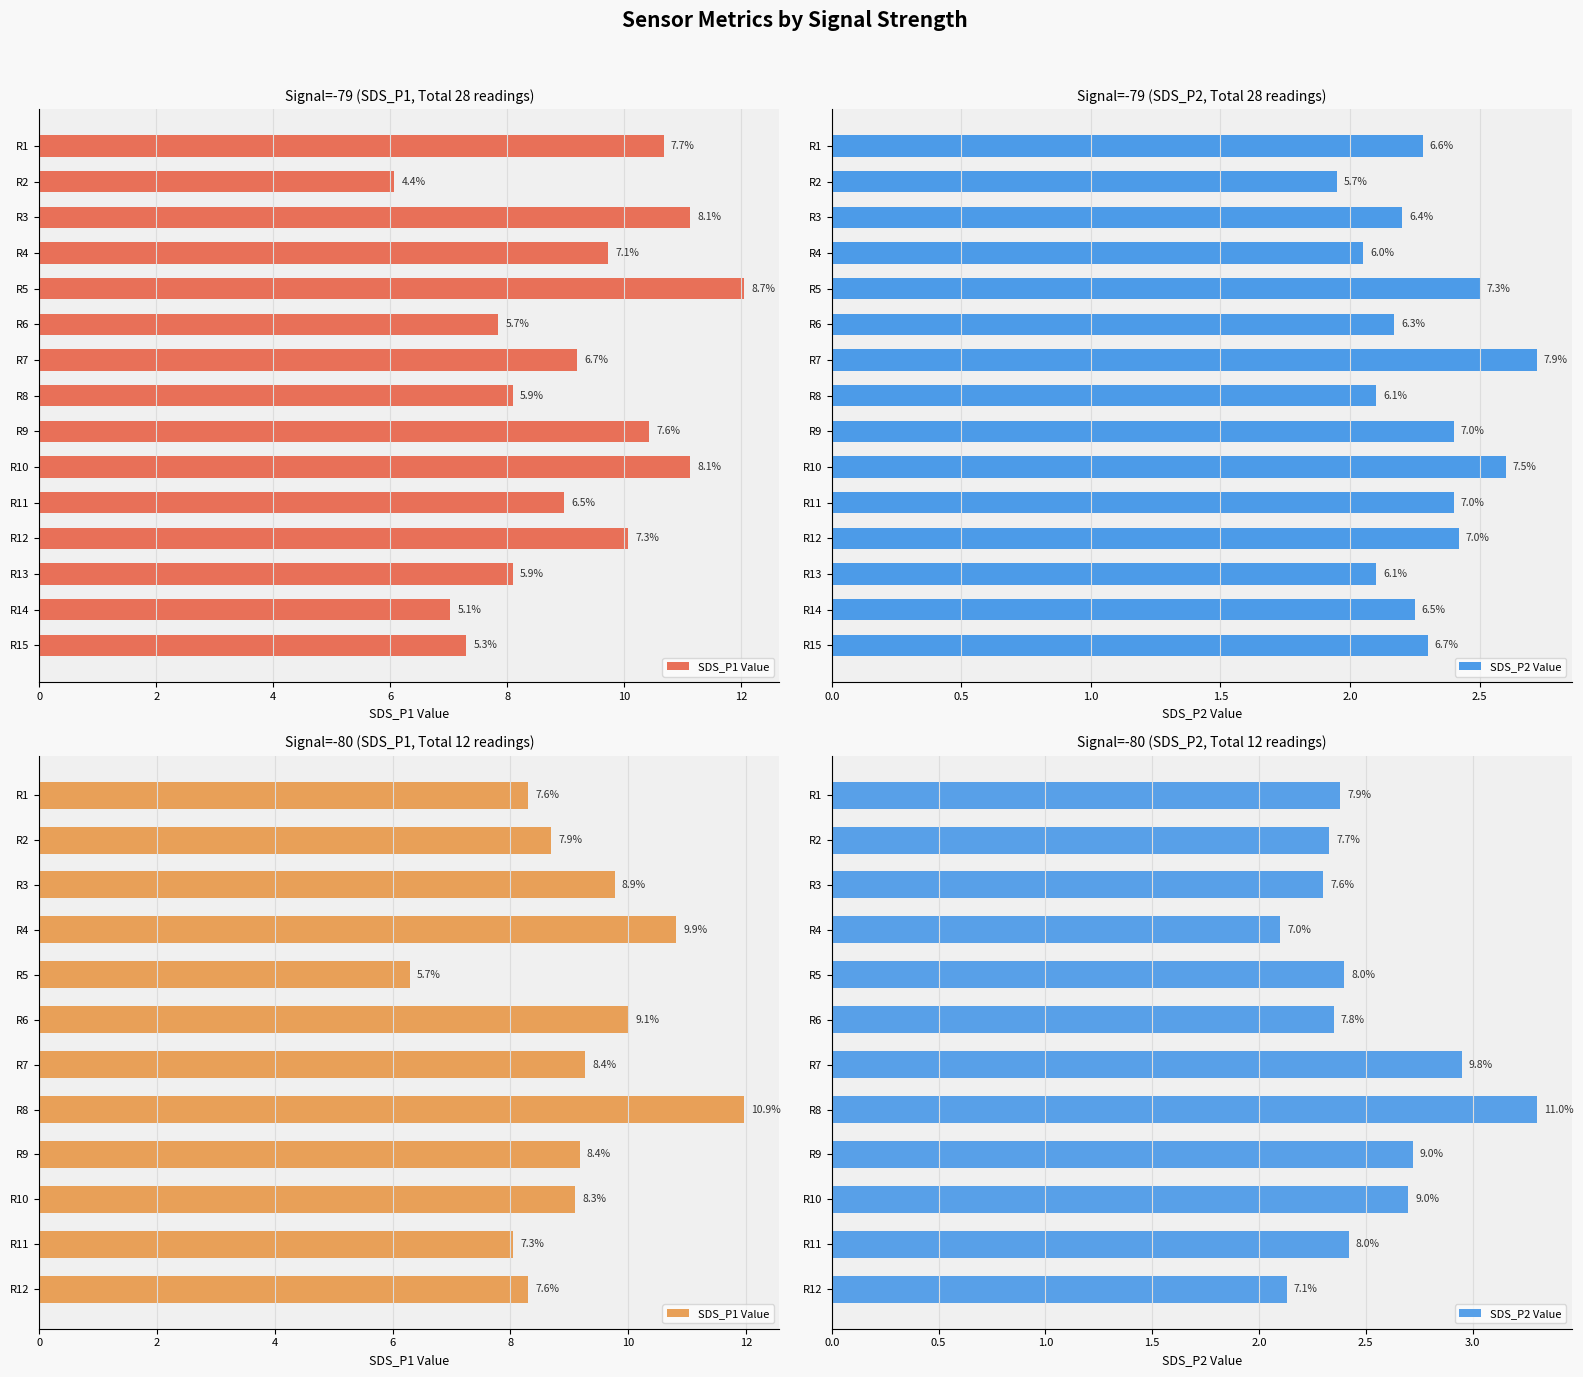

List the series in order of their overall mean, highest first.

SDS_P1 Value, SDS_P2 Value